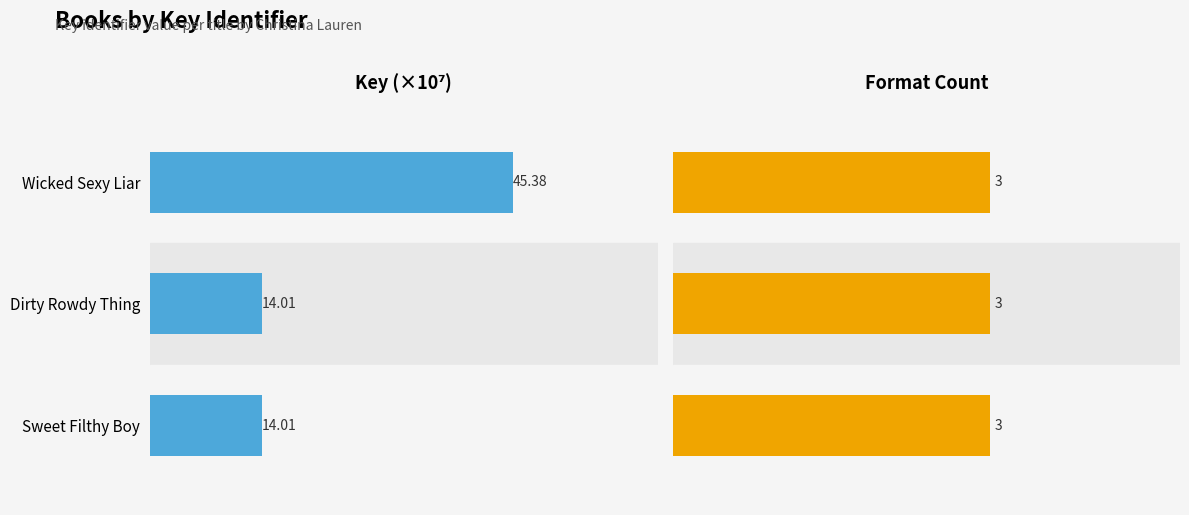

What value does the Key (×10⁷) series have at Sweet Filthy Boy?

14.0